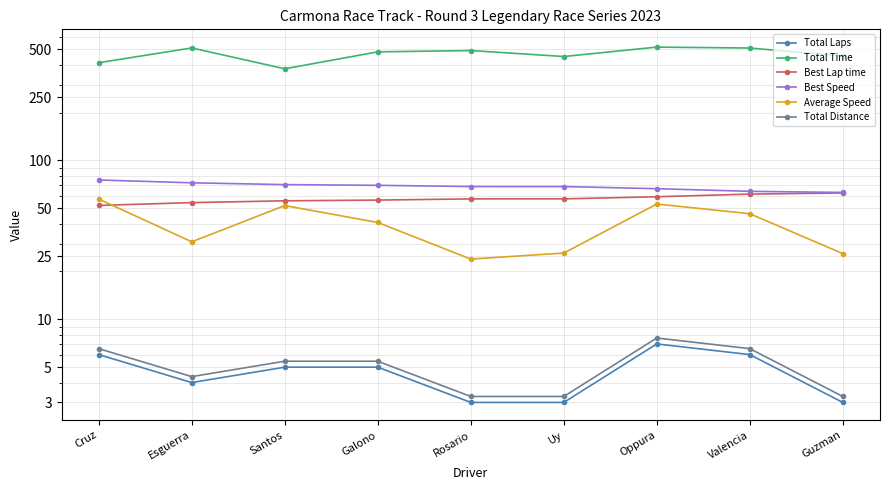

What is the total value across all series at Galono?

659.3